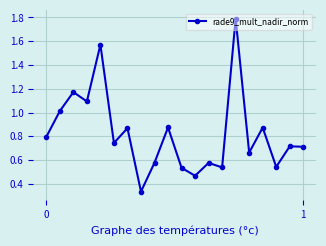

True or false: there are more than 1 points higher than both neighbors.

True